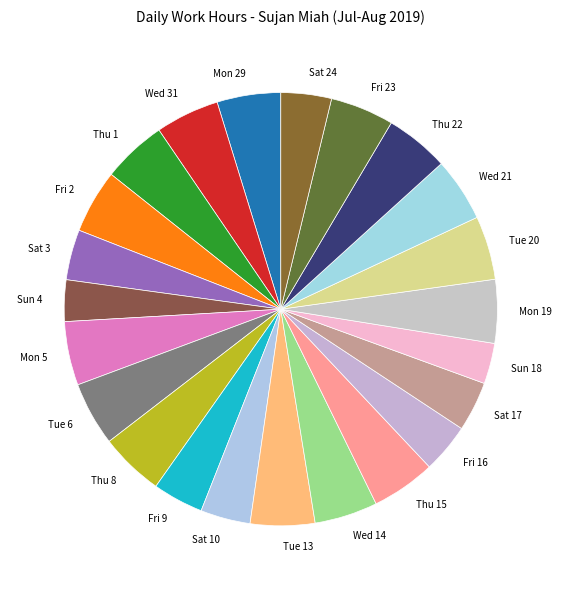

Do Tue 6 and Wed 14 together represent more than half of the pie?

No